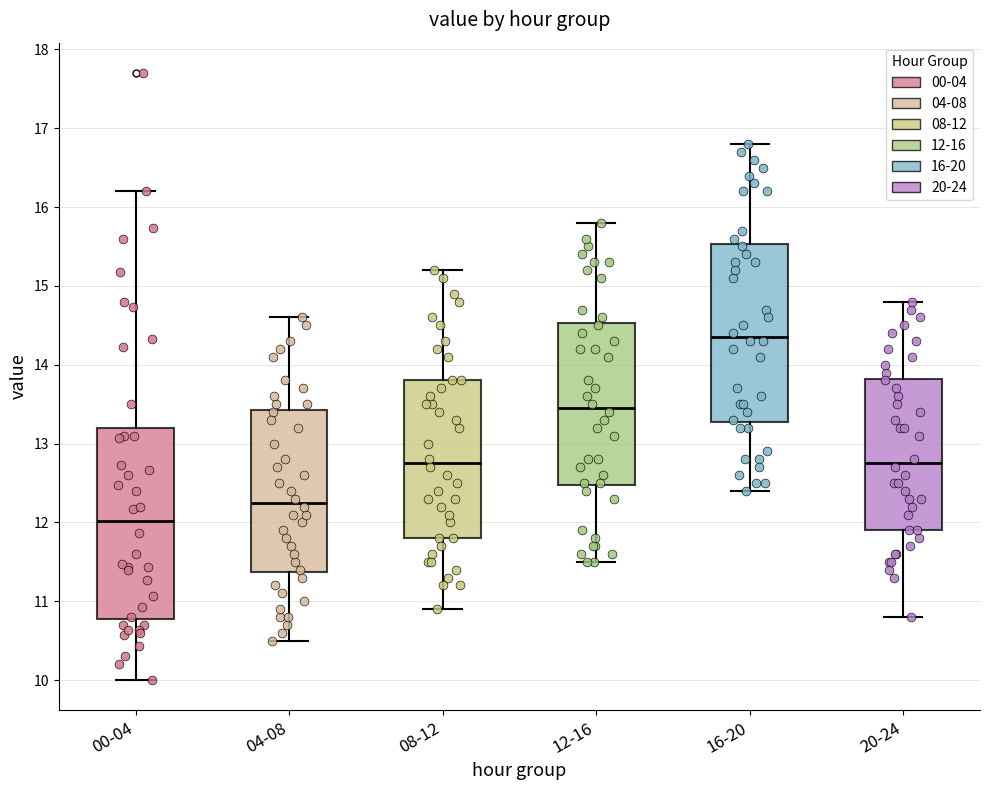

Which box's median line is the highest?

16-20